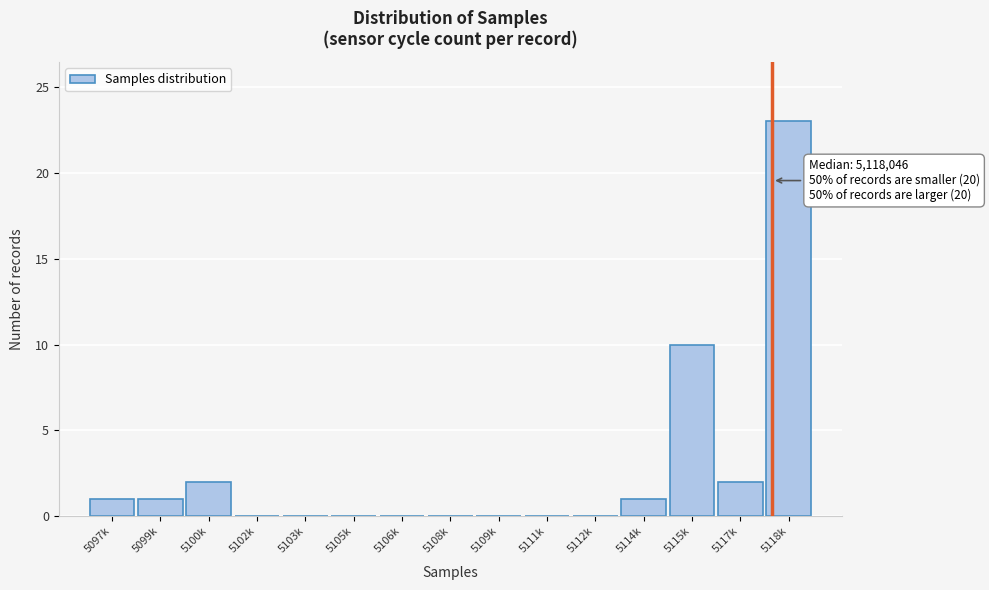

Reading left to right, transcribe all the data shown in this chart.

5097k=1	5099k=1	5100k=2	5102k=0	5103k=0	5105k=0	5106k=0	5108k=0	5109k=0	5111k=0	5112k=0	5114k=1	5115k=10	5117k=2	5118k=23